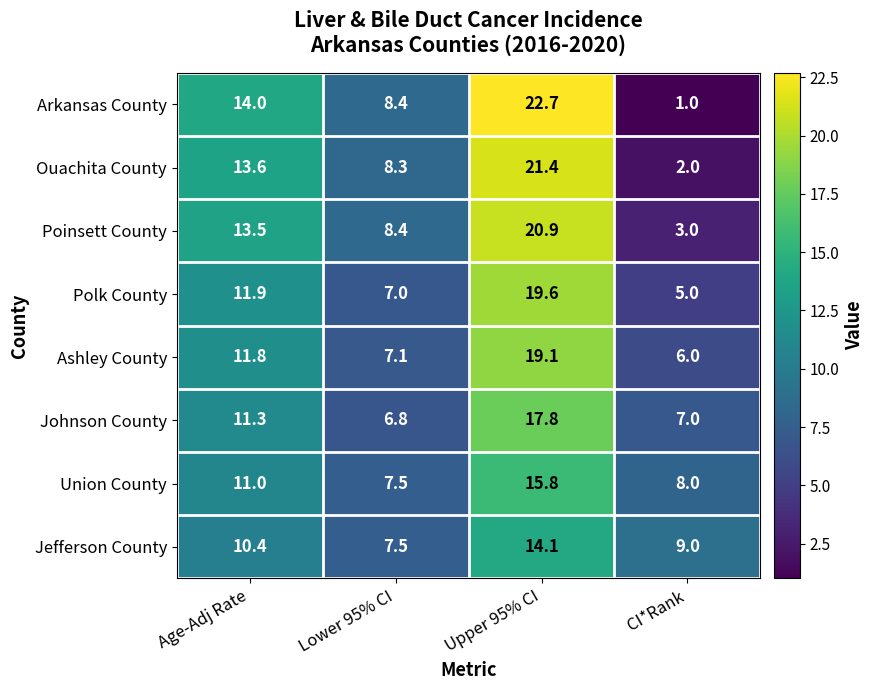

The value of Poinsett County at CI*Rank is 3.0. True or false?

True